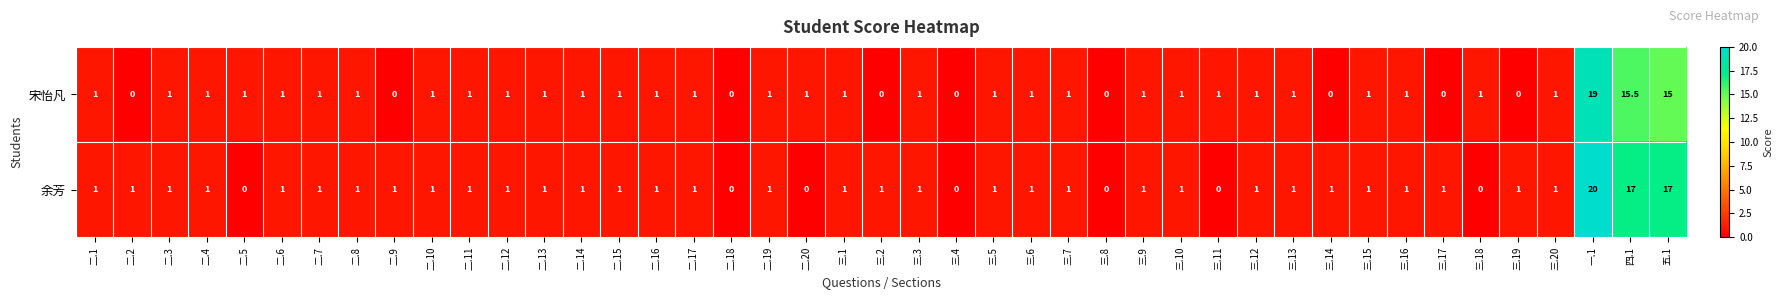

At which category is the sum across all series the highest?

一.1